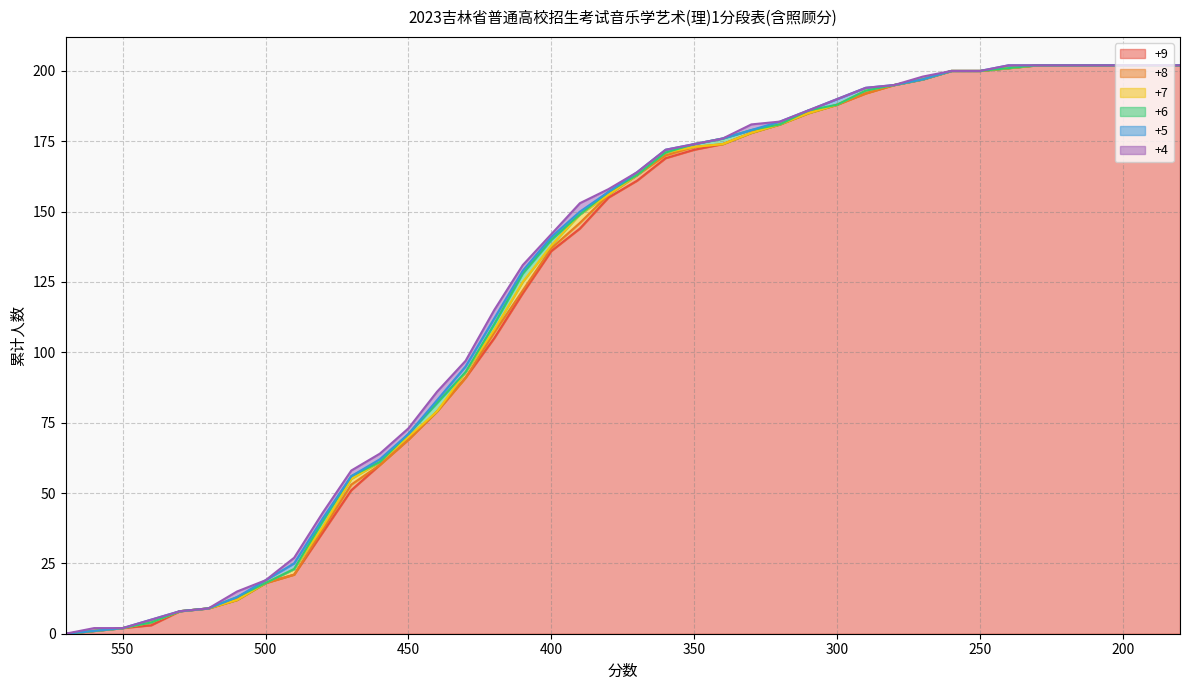

Is the value of +6 at 490 greater than the value of +8 at 440?

No